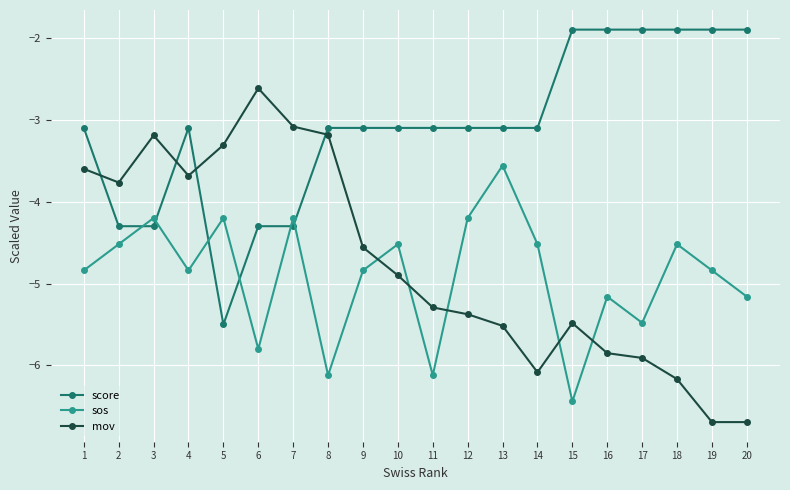

What is the value of the score point at the 15th from the left?

-1.9